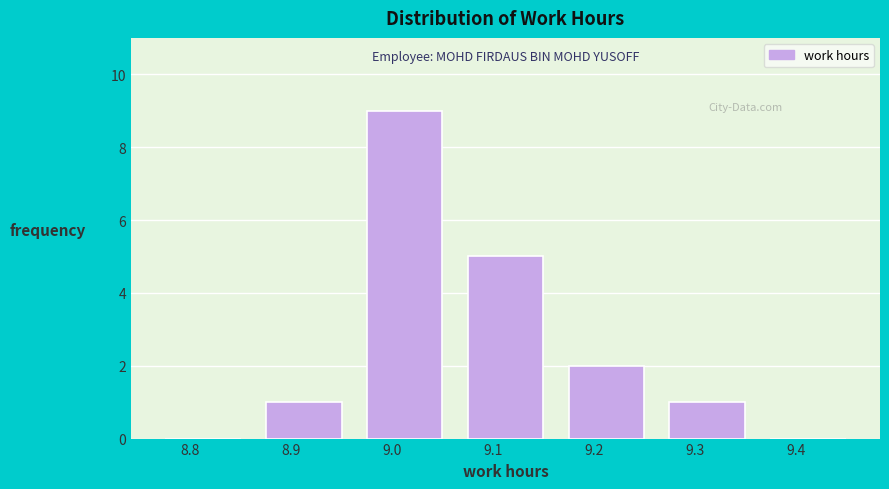

Reading left to right, what are all the values shown in this chart?

8.8=0	8.9=1	9.0=9	9.1=5	9.2=2	9.3=1	9.4=0